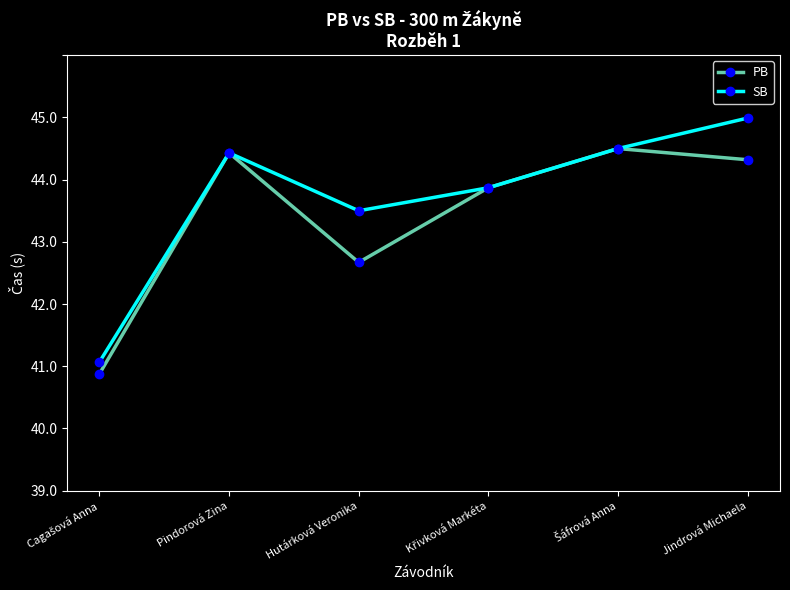

What are all the series names shown in the legend?

PB, SB